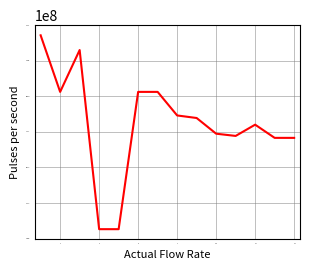

How many lines are shown in the chart?

1